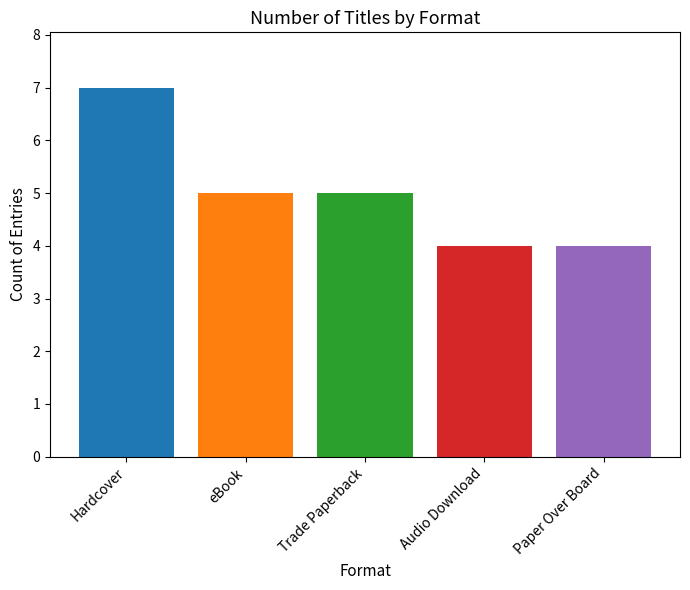

What is the greatest value displayed?

7